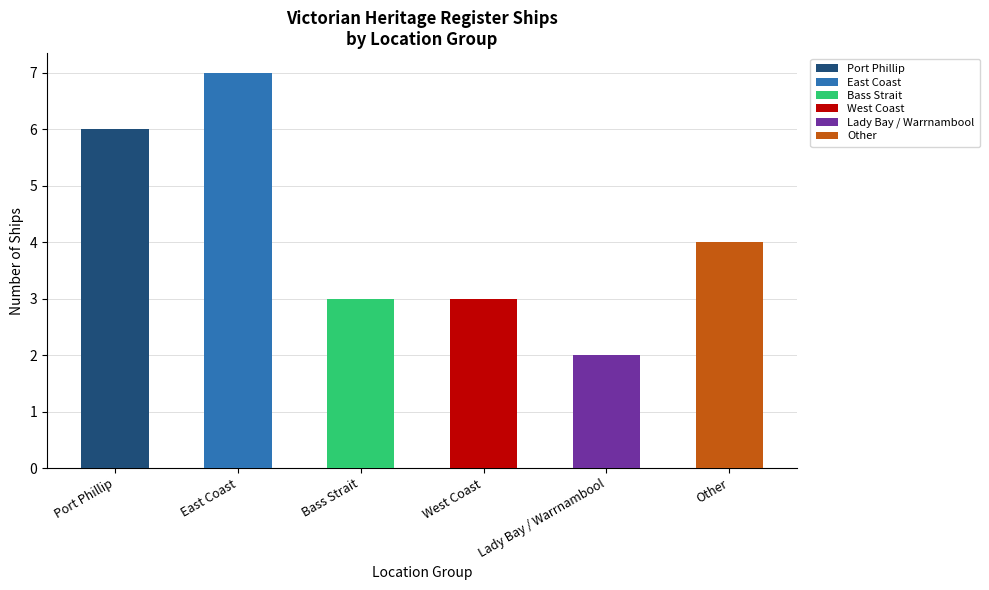

What is the change in value from East Coast to West Coast?

-4